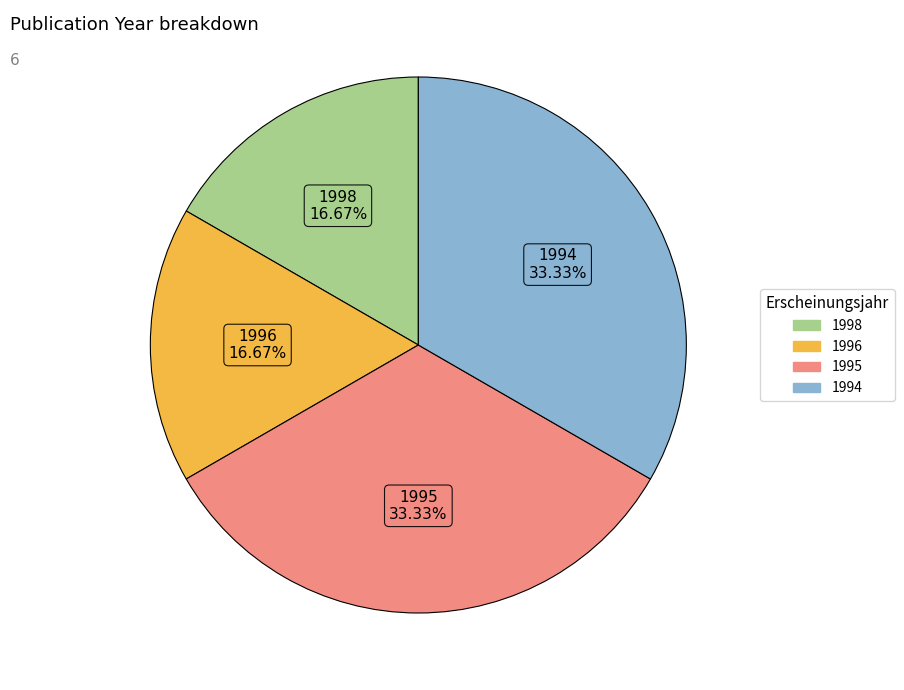

To the nearest percent, what is the average slice percentage?

25%